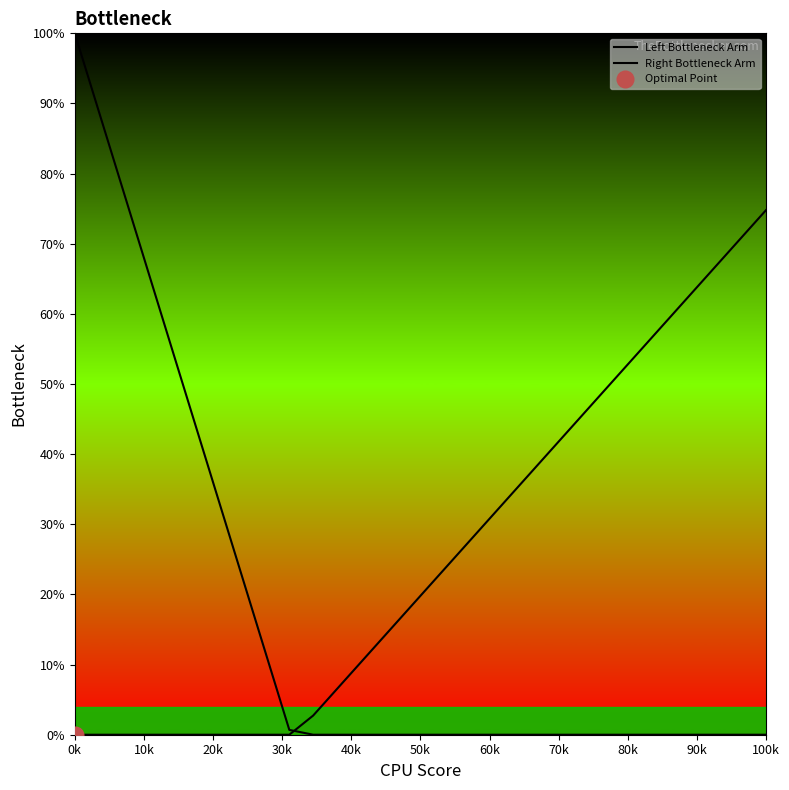

What are all the series names shown in the legend?

Left Bottleneck Arm, Right Bottleneck Arm